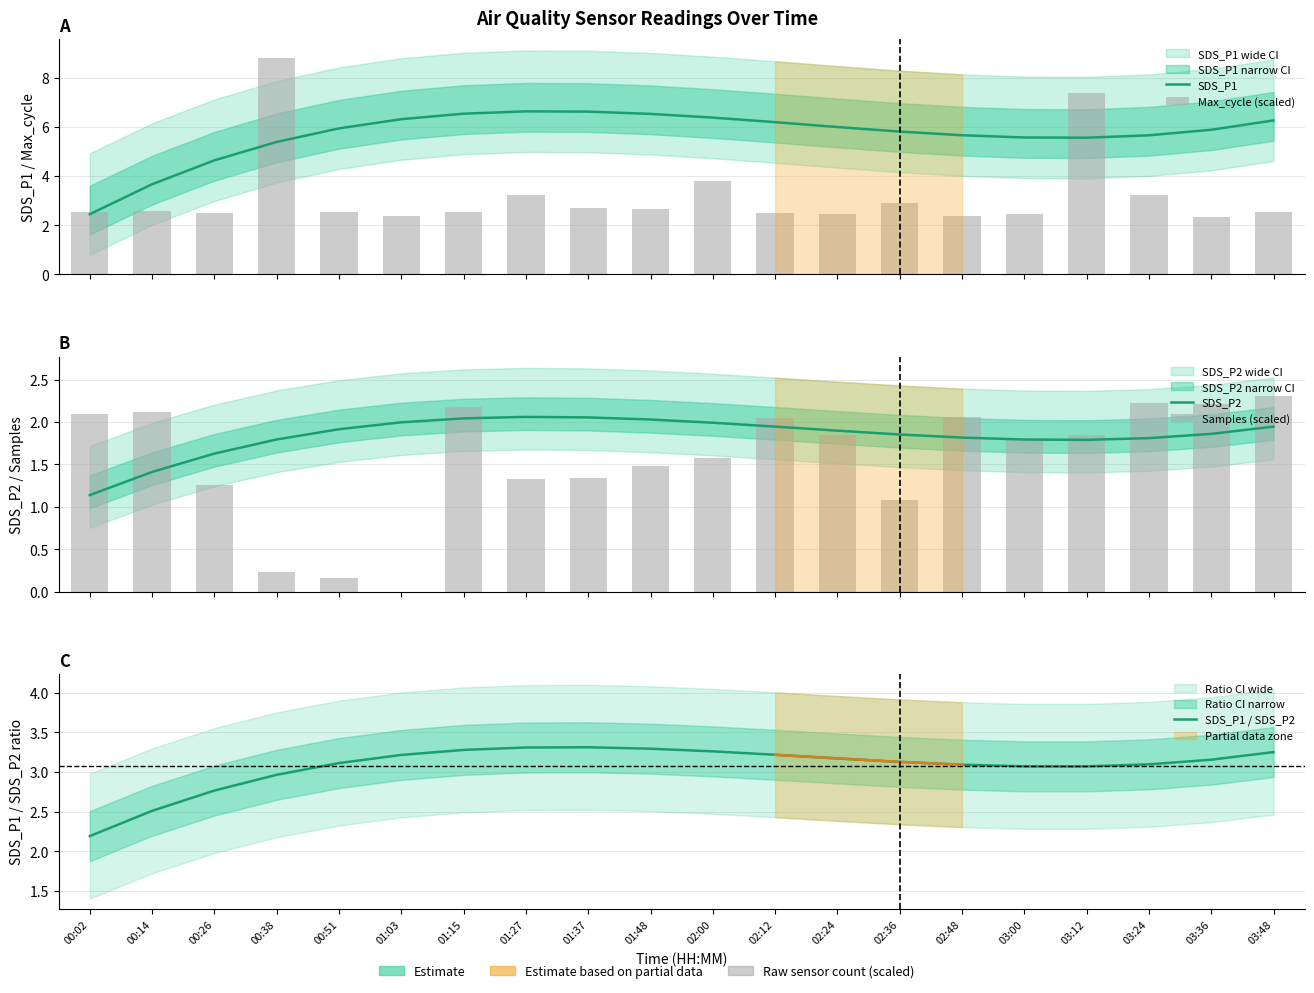

Rank the series at 02:24 from highest to lowest value.

SDS_P1, SDS_P1 / SDS_P2, Max_cycle (scaled), SDS_P2, Samples (scaled)